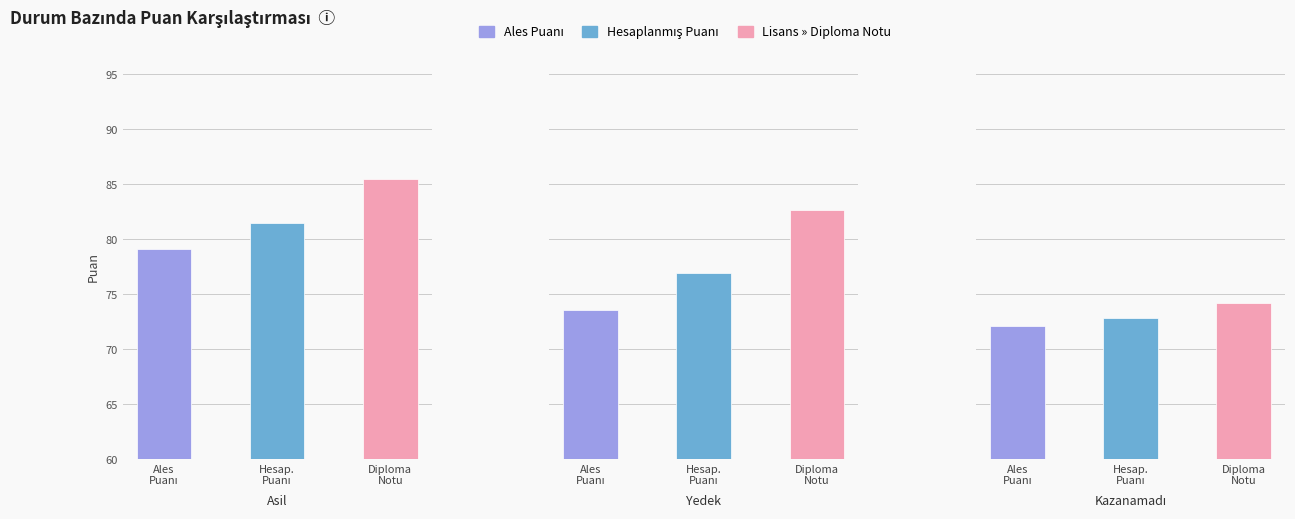

Which category has the highest value in the Lisans » Diploma Notu series?

Asil